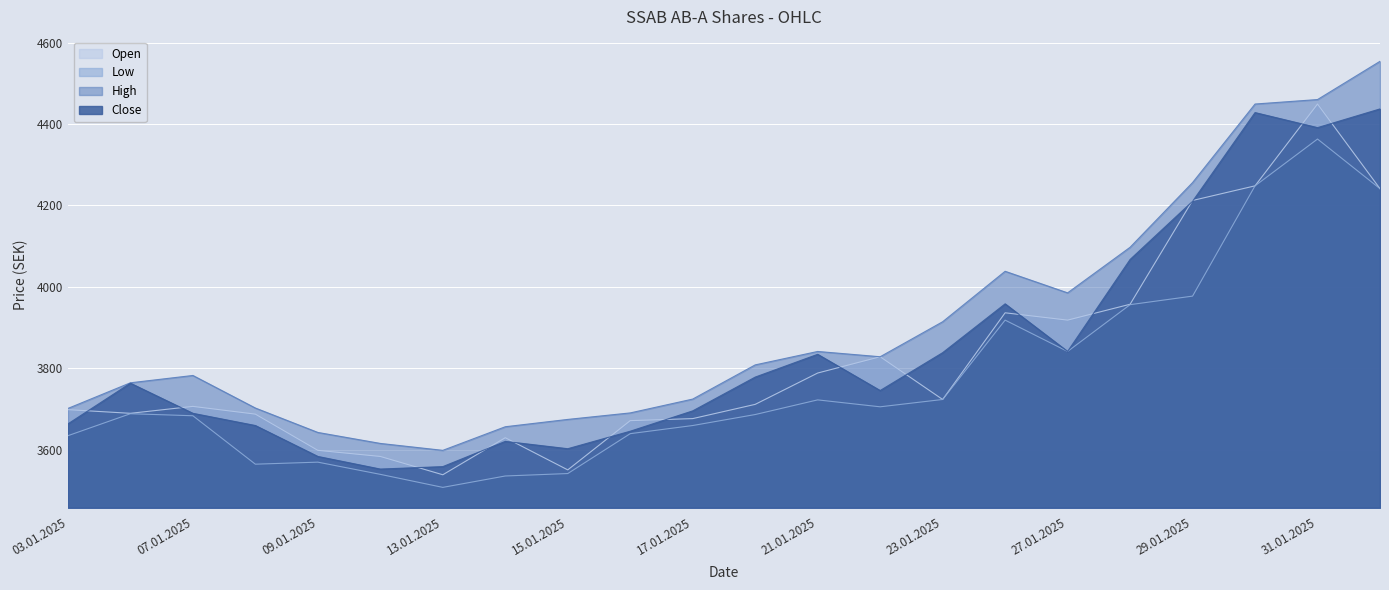

What is the difference between the maximum and minimum values in the Open series?

911